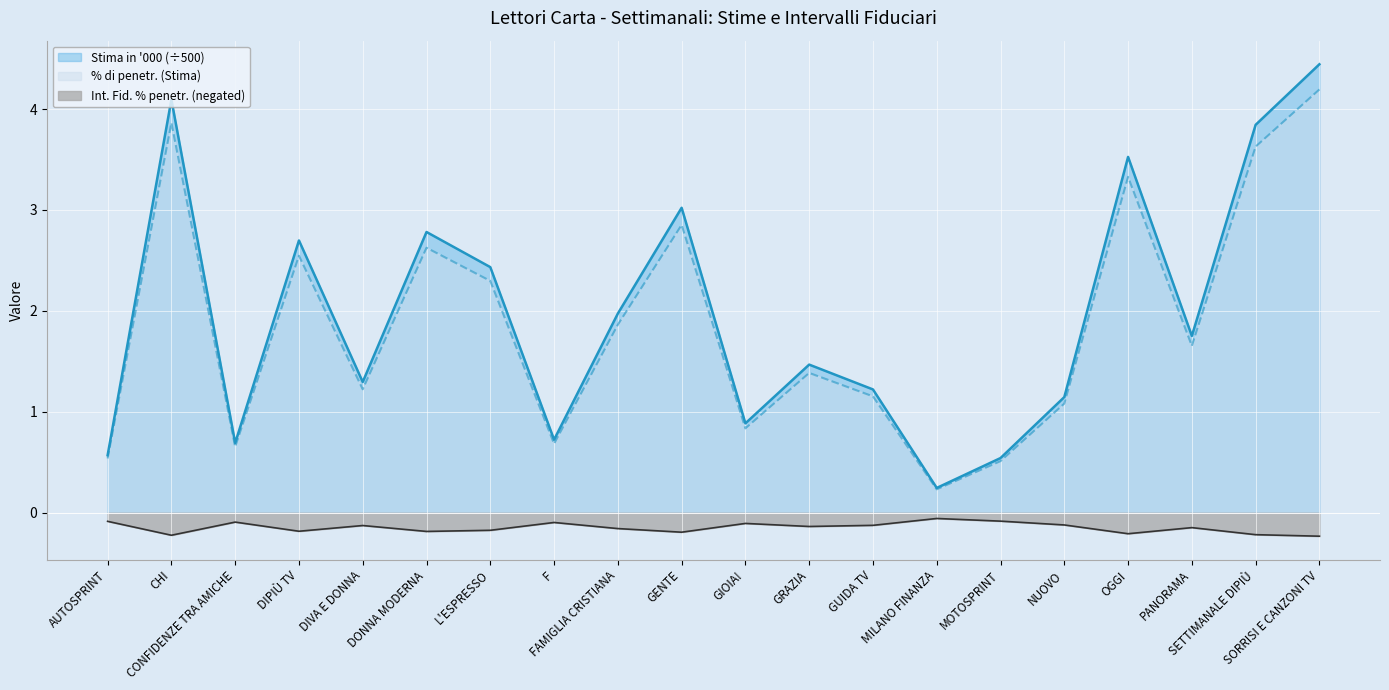

How many lines are shown in the chart?

3